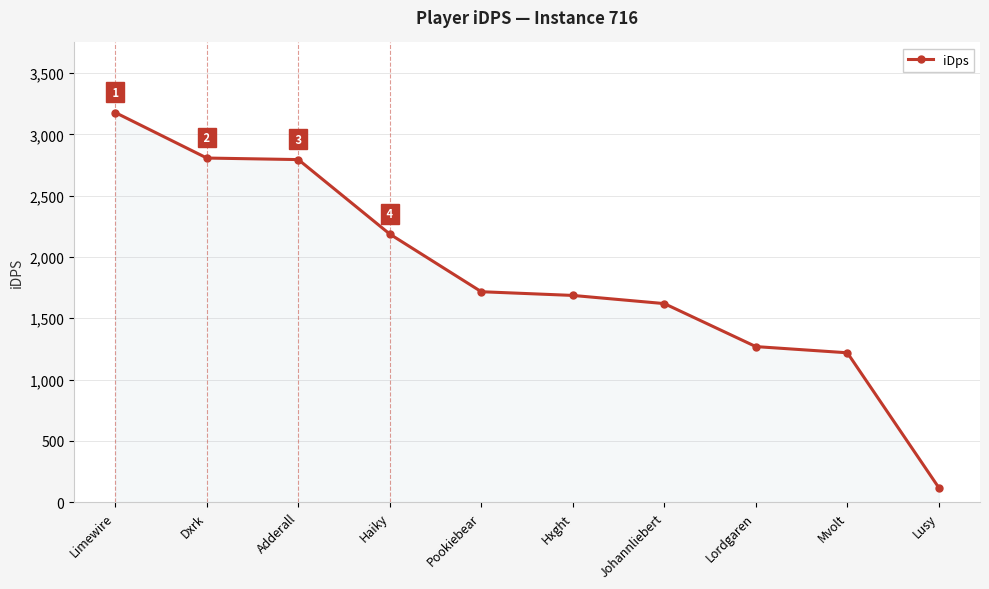

Count the number of values greater than 1716.

5